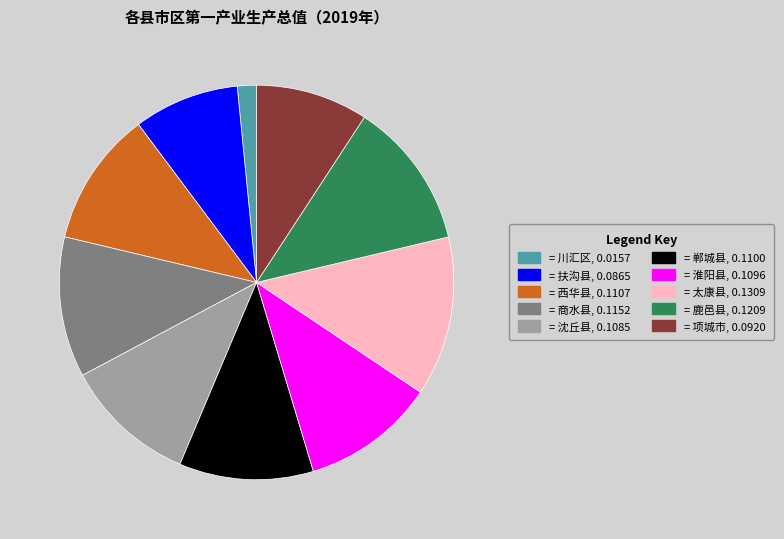

Does any single category account for the majority?

No